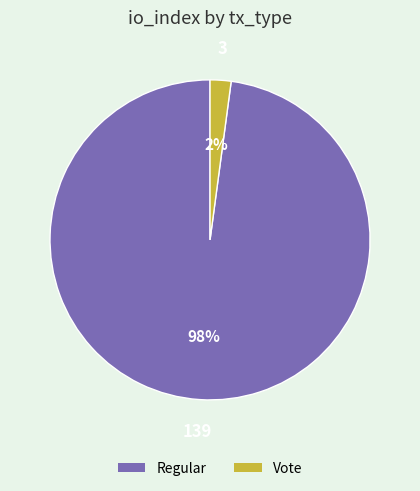

Is there any slice that represents more than half of the pie?

Yes